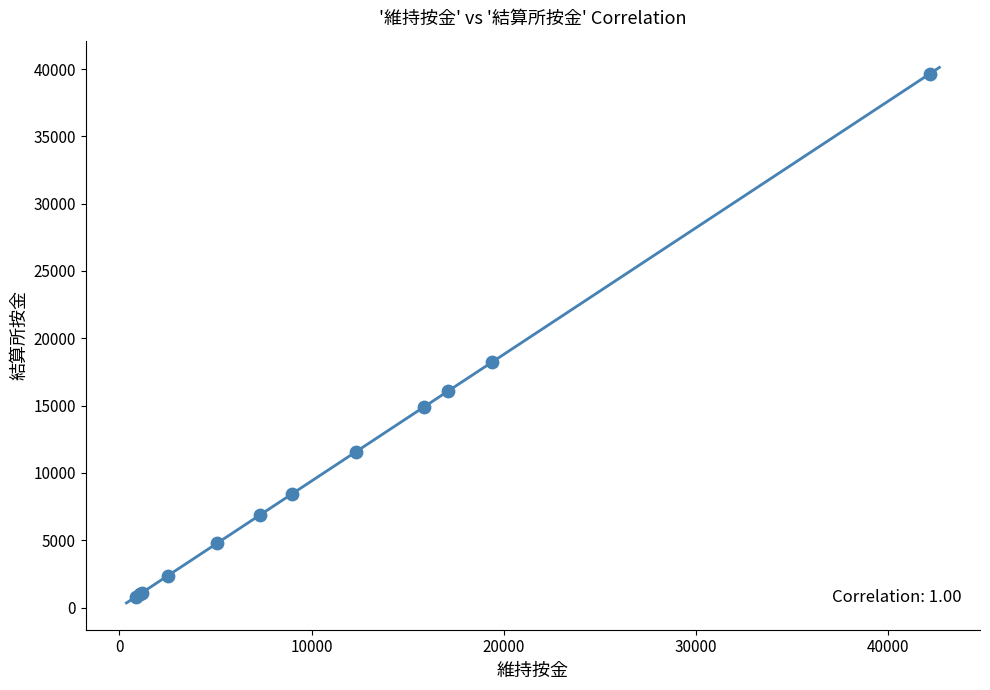

What Y value in the scatter plot is closest to 20231?

18230